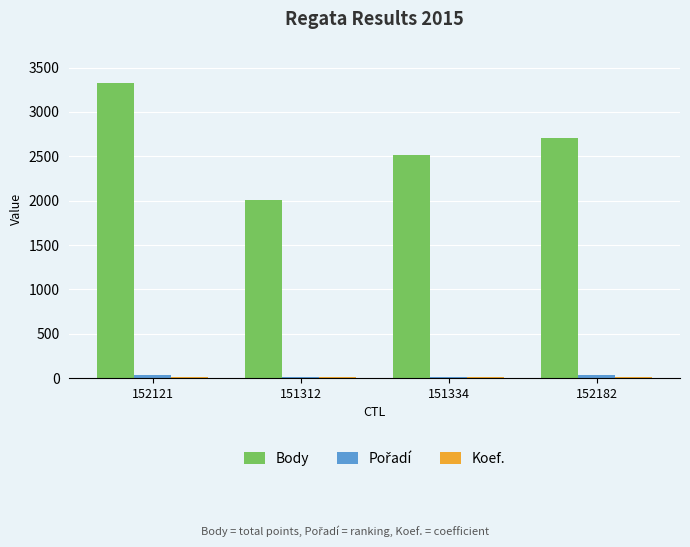

Which series has the largest total across all categories?

Body